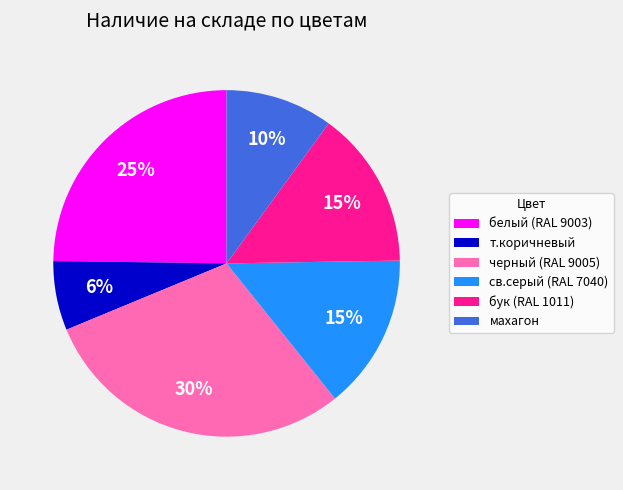

Is the sum of т.коричневый and бук (RAL 1011) greater than half?

No